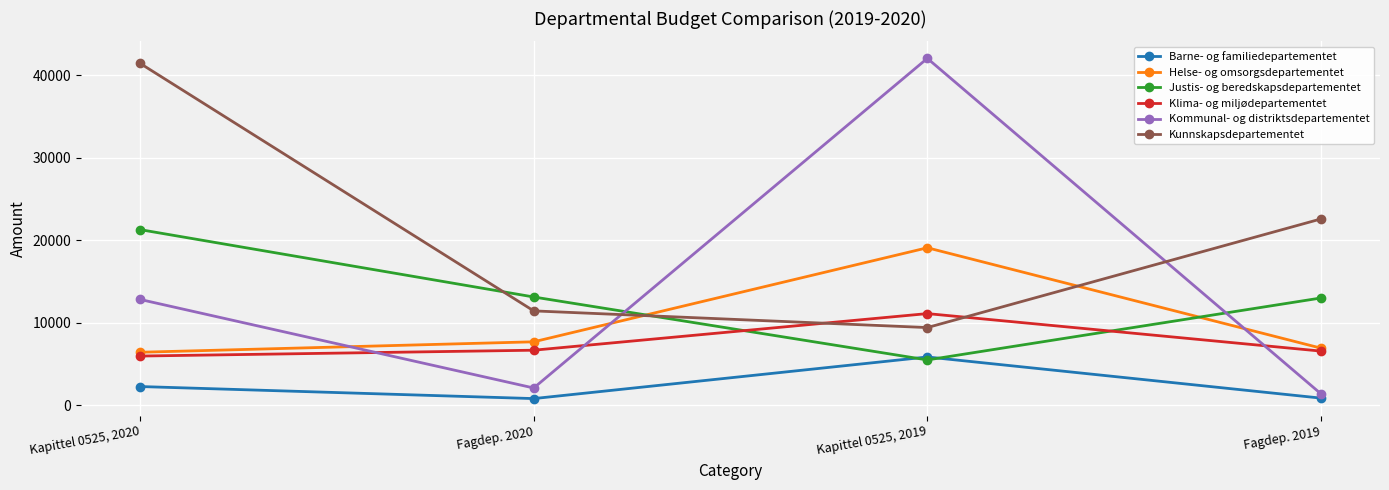

How many times do Klima- og miljødepartementet and Justis- og beredskapsdepartementet cross each other?

2